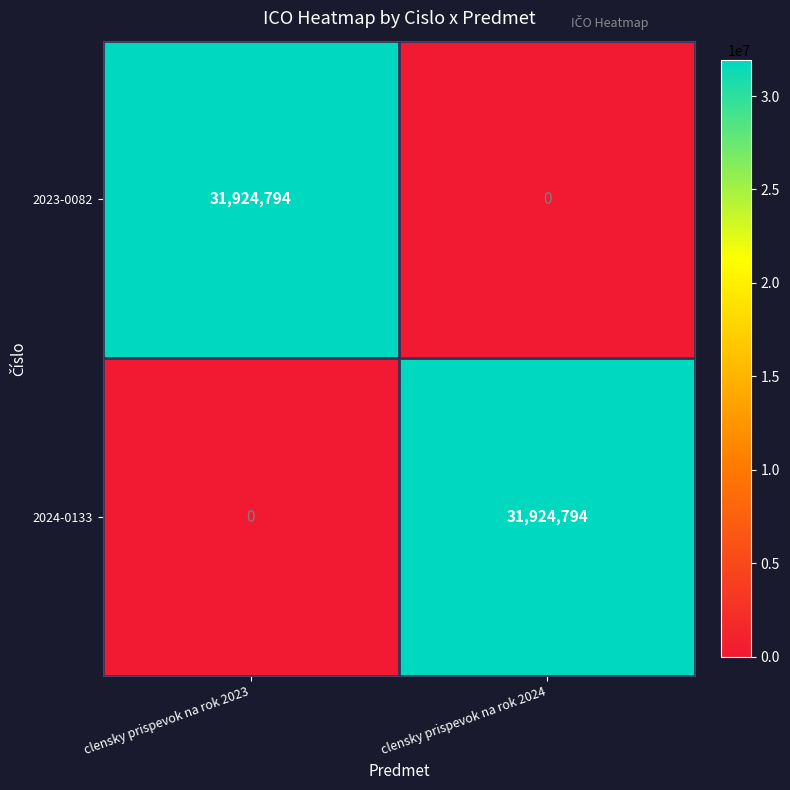

What is the spread (max minus min) of values at clensky prispevok na rok 2023?

31924794